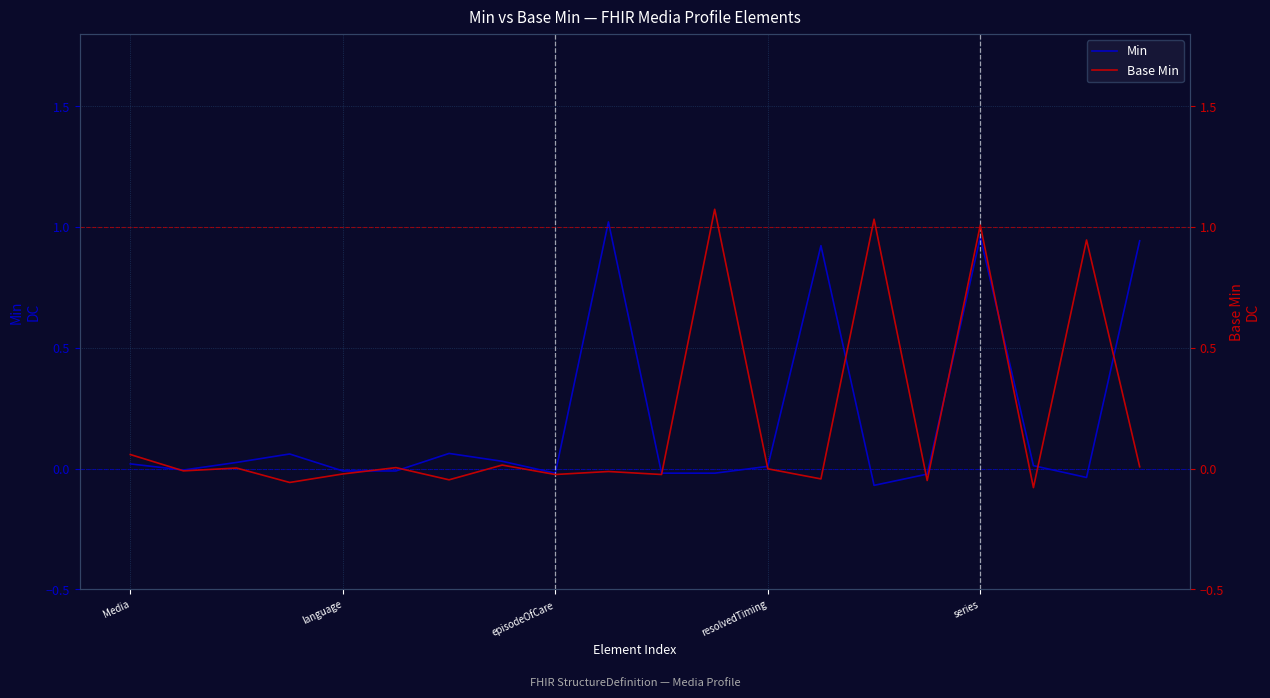

Which has a higher value, resolvedTiming or 14?

resolvedTiming